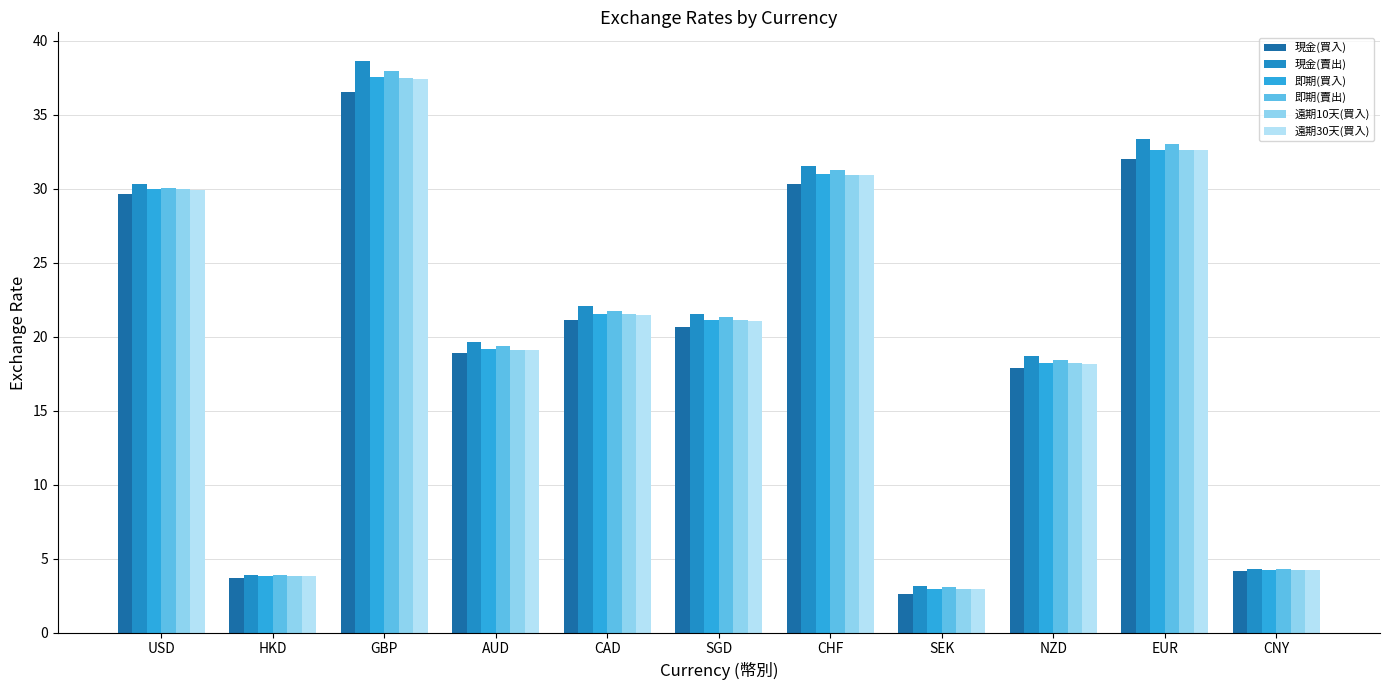

At SEK, list the series in order from largest to smallest.

現金(賣出), 即期(賣出), 即期(買入), 遠期10天(買入), 遠期30天(買入), 現金(買入)